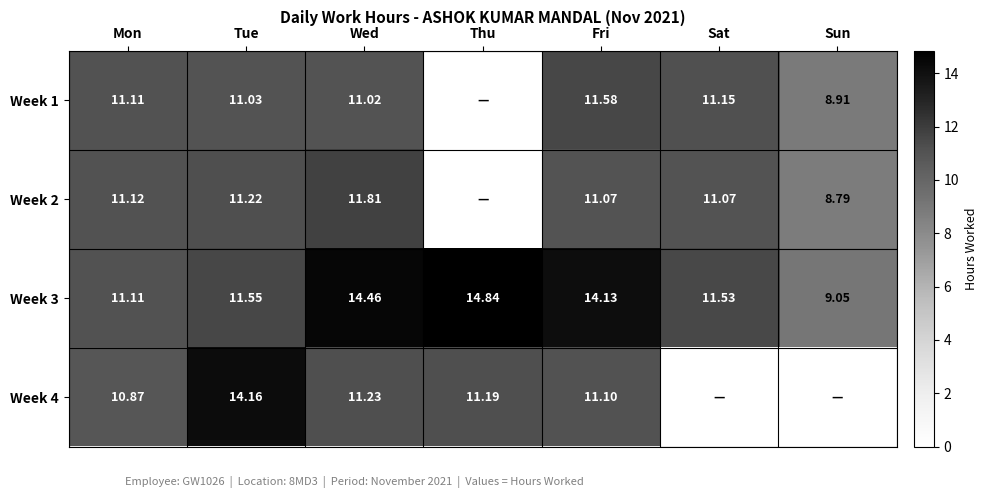

At which category is the sum across all series the highest?

Wed